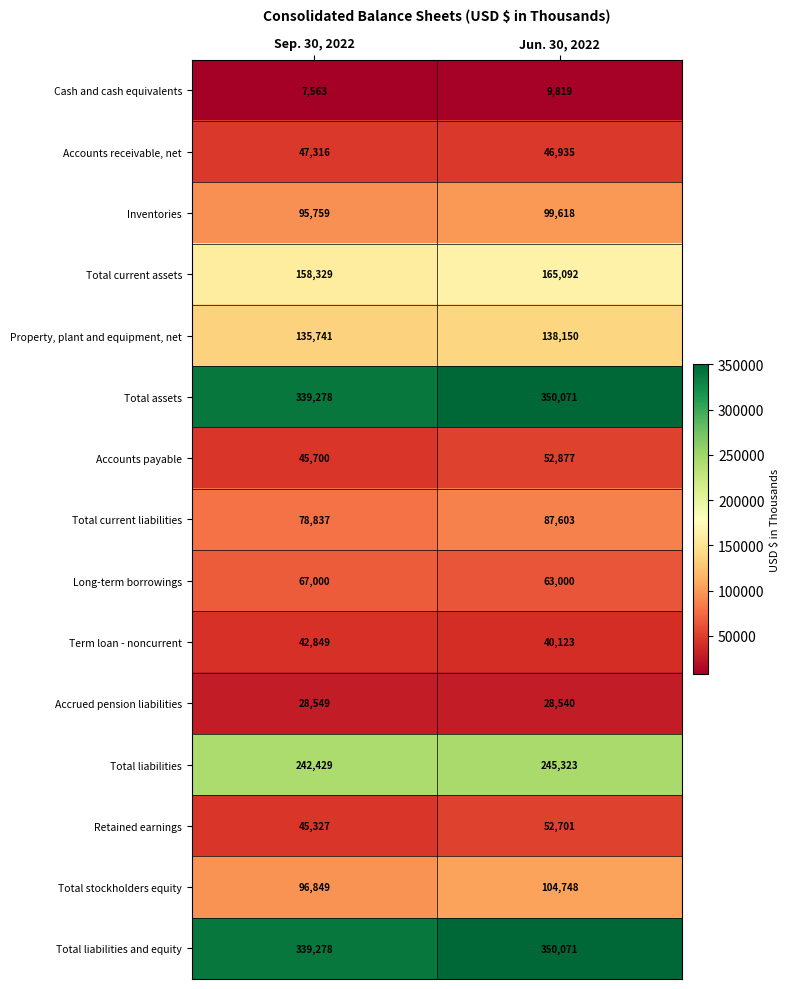

At which category is the sum across all series the highest?

Jun. 30, 2022